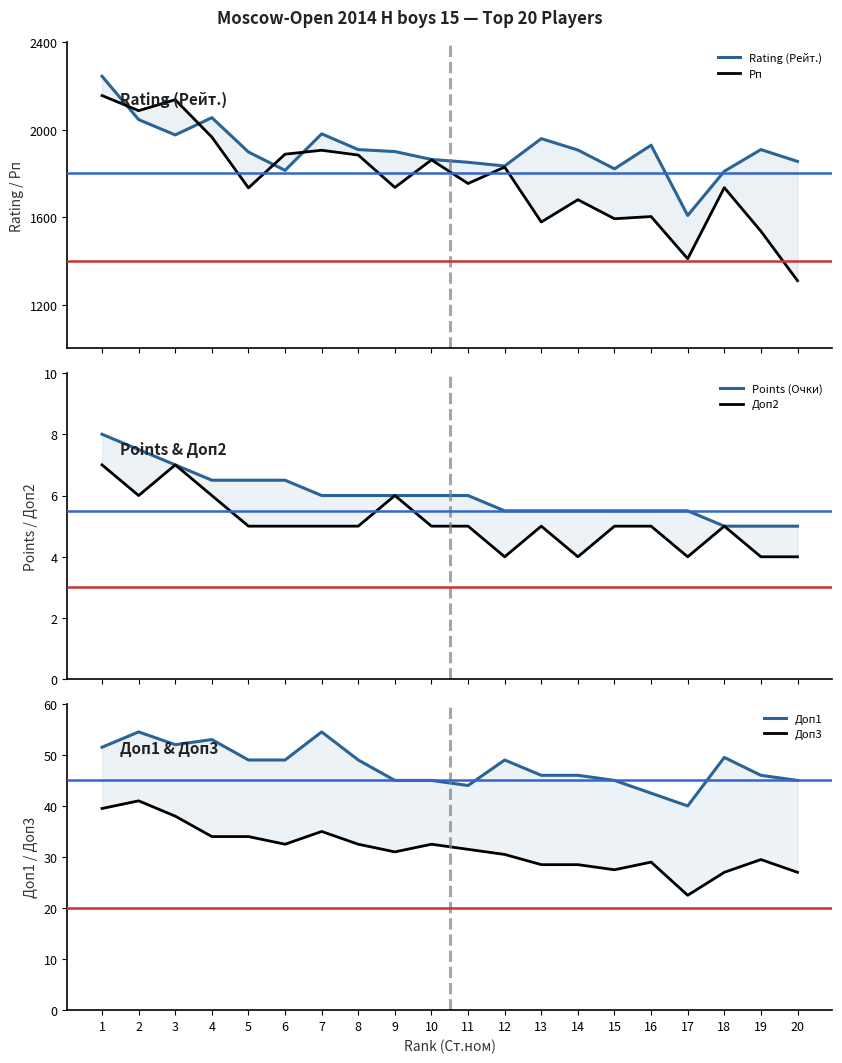

Reading left to right, extract all data points from this chart.

Rating (Рейт.): 1=2244.0	2=2046.0	3=1976.0	4=2055.0	5=1898.0	6=1814.0	7=1981.0	8=1909.0	9=1900.0	10=1864.0	11=1851.0	12=1834.0	13=1959.0	14=1907.0	15=1821.0	16=1929.0	17=1608.0	18=1810.0	19=1909.0	20=1855.0
Рп: 1=2156.0	2=2087.0	3=2137.0	4=1966.0	5=1734.0	6=1888.0	7=1906.0	8=1884.0	9=1736.0	10=1862.0	11=1754.0	12=1829.0	13=1578.0	14=1680.0	15=1593.0	16=1603.0	17=1410.0	18=1735.0	19=1536.0	20=1310.0
Points (Очки): 1=8.0	2=7.5	3=7.0	4=6.5	5=6.5	6=6.5	7=6.0	8=6.0	9=6.0	10=6.0	11=6.0	12=5.5	13=5.5	14=5.5	15=5.5	16=5.5	17=5.5	18=5.0	19=5.0	20=5.0
Доп2: 1=7.0	2=6.0	3=7.0	4=6.0	5=5.0	6=5.0	7=5.0	8=5.0	9=6.0	10=5.0	11=5.0	12=4.0	13=5.0	14=4.0	15=5.0	16=5.0	17=4.0	18=5.0	19=4.0	20=4.0
Доп1: 1=51.5	2=54.5	3=52.0	4=53.0	5=49.0	6=49.0	7=54.5	8=49.0	9=45.0	10=45.0	11=44.0	12=49.0	13=46.0	14=46.0	15=45.0	16=42.5	17=40.0	18=49.5	19=46.0	20=45.0
Доп3: 1=39.5	2=41.0	3=38.0	4=34.0	5=34.0	6=32.5	7=35.0	8=32.5	9=31.0	10=32.5	11=31.5	12=30.5	13=28.5	14=28.5	15=27.5	16=29.0	17=22.5	18=27.0	19=29.5	20=27.0